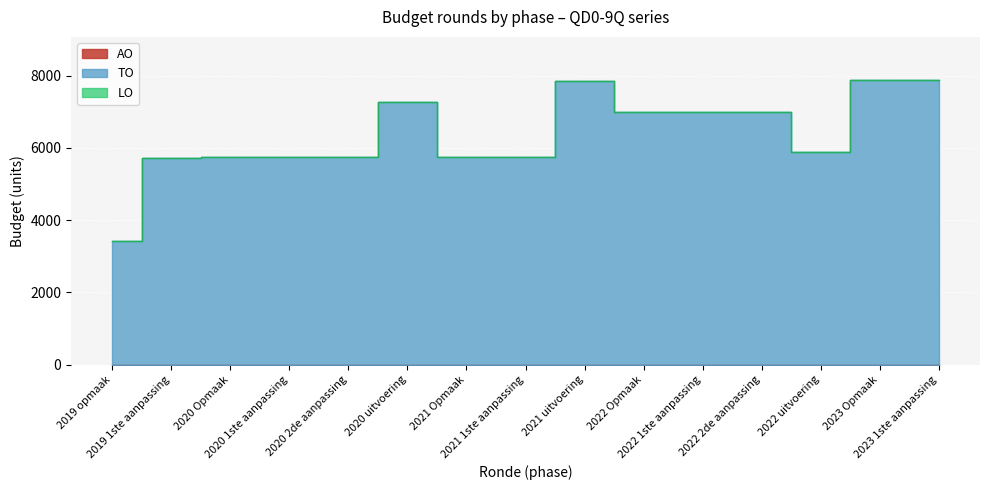

What is the spread (max minus min) of values at 2020 2de aanpassing?

5735